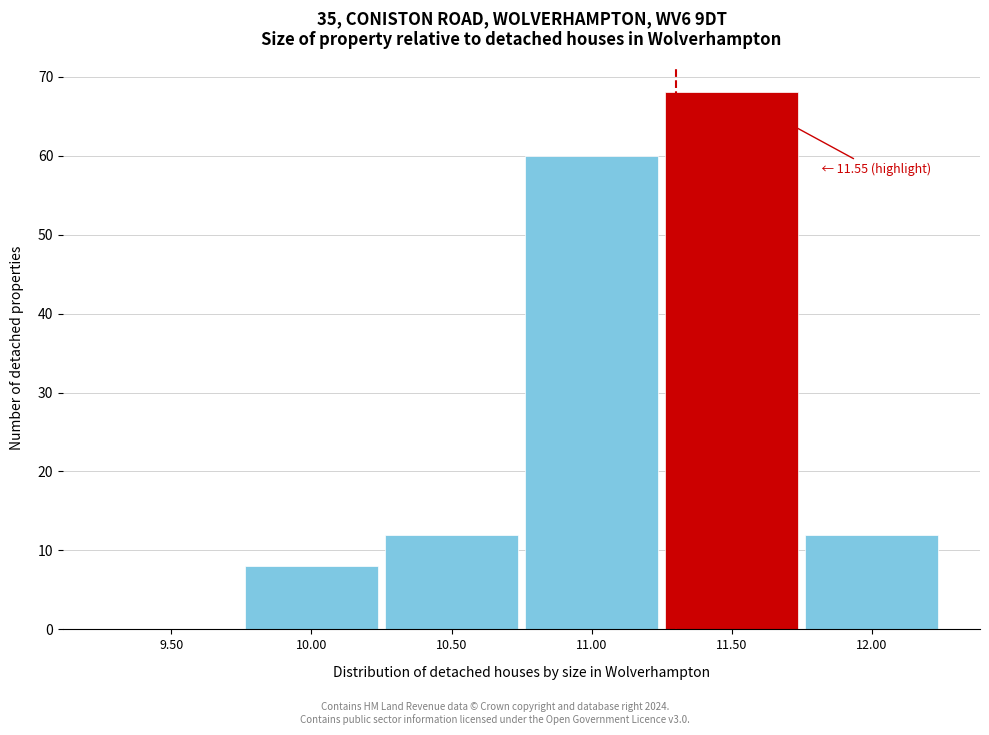

Reading left to right, list all the values displayed in this chart.

9.50=0	10.00=8	10.50=12	11.00=60	11.50=68	12.00=12